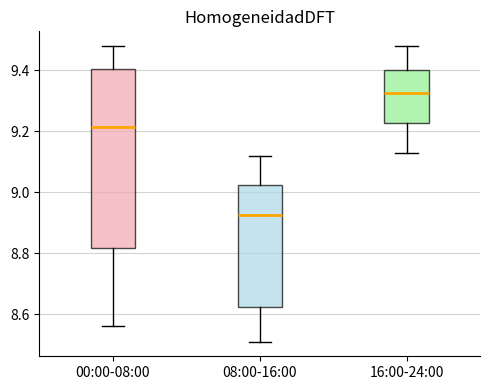

Where is the lower edge of the box for 00:00-08:00 on the y-axis? The values are not printed on the chart, so give them approximately, as read against the axis.

8.82